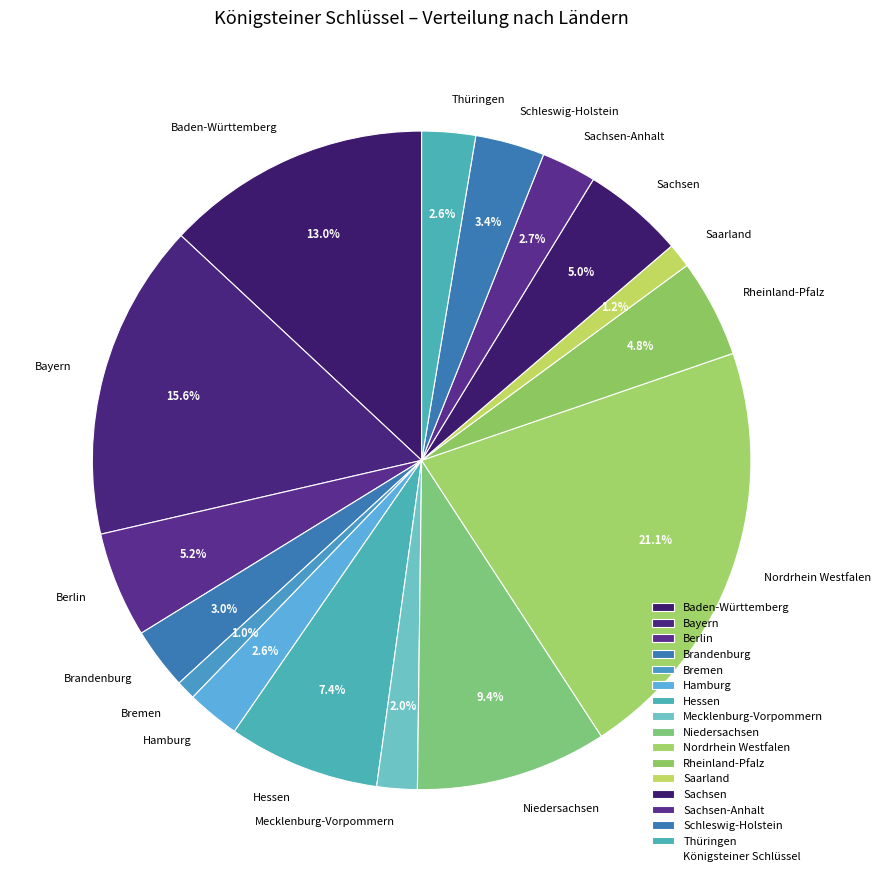

Which category has the biggest portion of the pie?

Nordrhein Westfalen